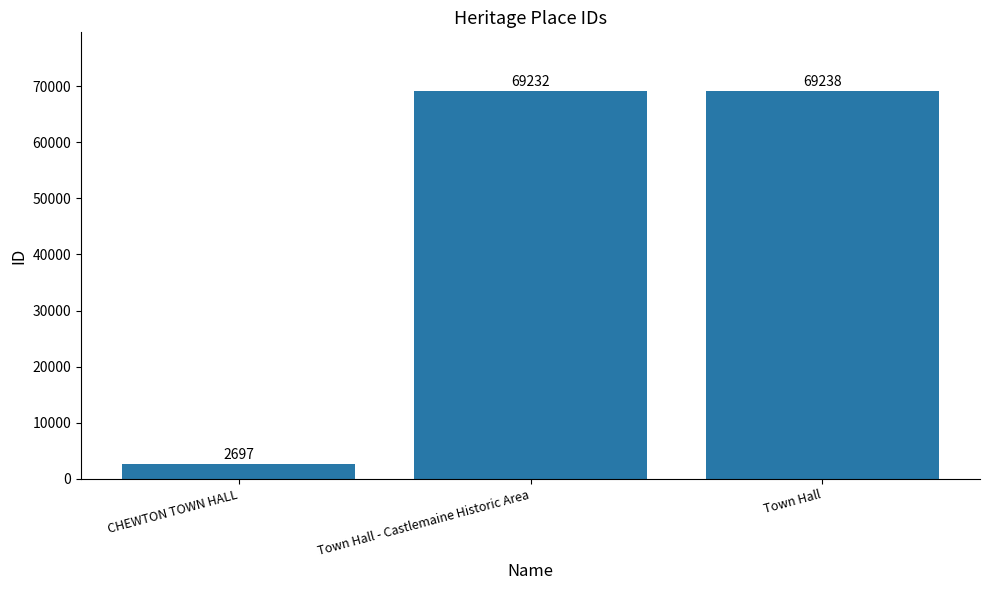

Reading left to right, what are all the values shown in this chart?

CHEWTON TOWN HALL=2697	Town Hall - Castlemaine Historic Area=69232	Town Hall=69238